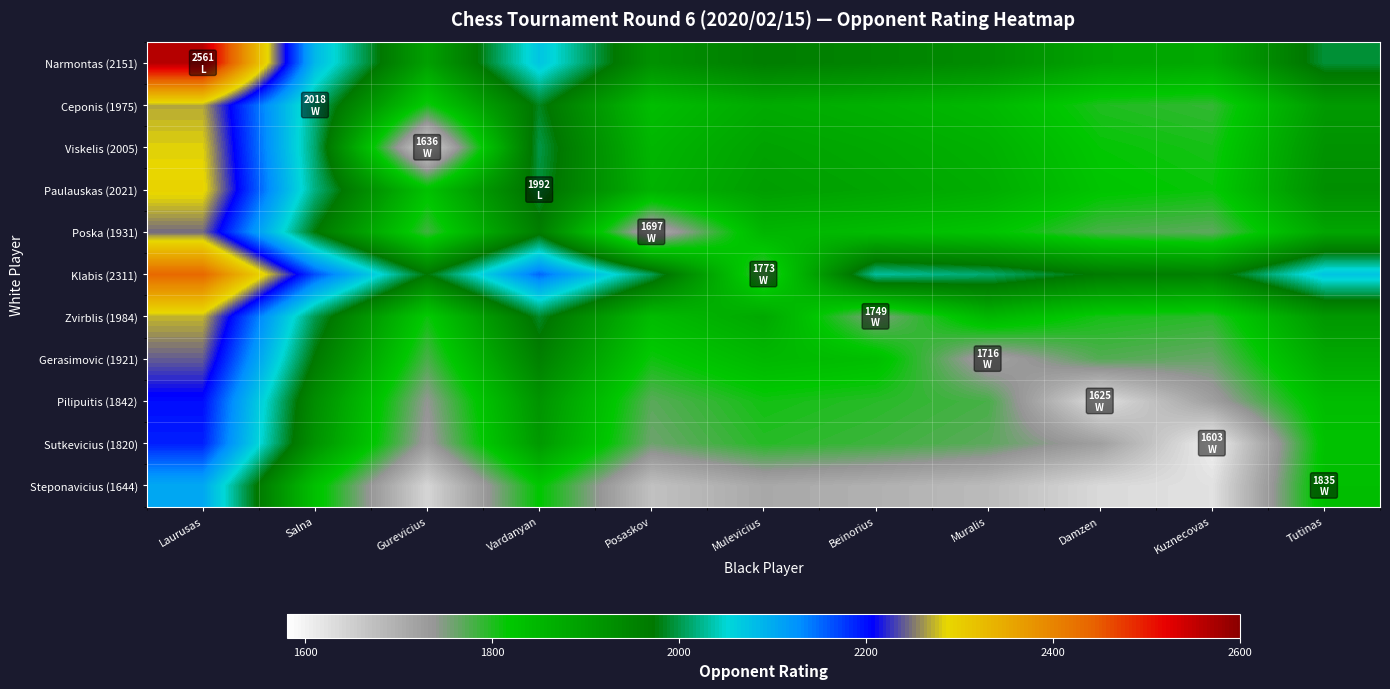

At which category does the chart reach its peak across all series?

Laurusas